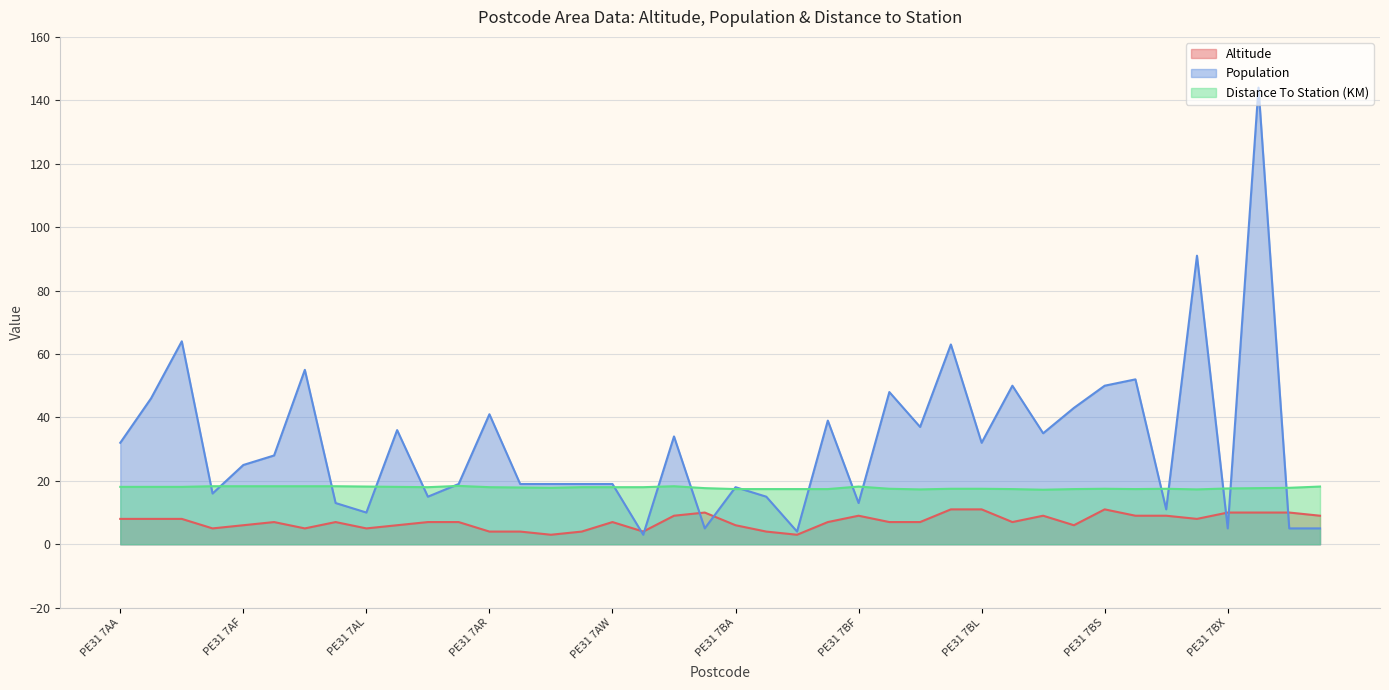

At which label does Population first exceed 28?

PE31 7AA